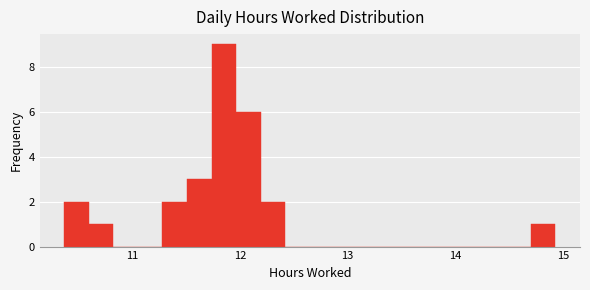

Around what value on the x-axis is the tallest bar? Give the approximate position of its centre, as read against the axis.

11.9